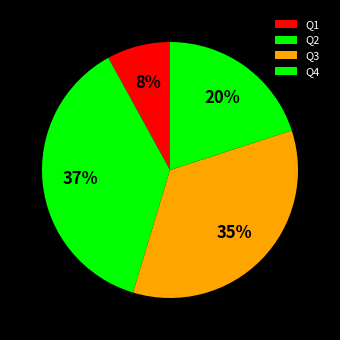

Count the number of slices in the pie.

4